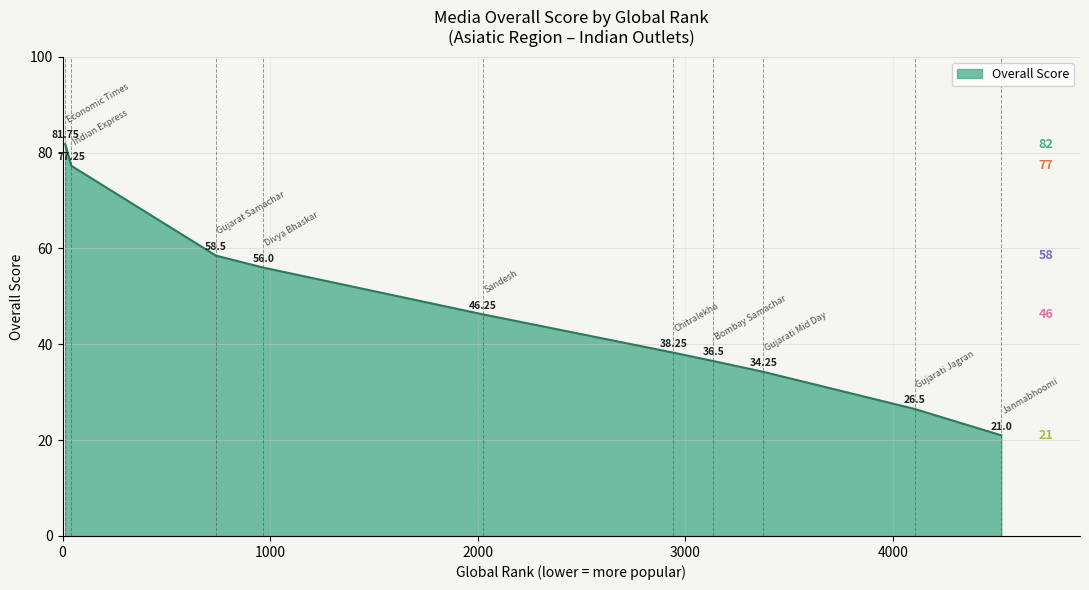

What is the sum of all values?

476.2